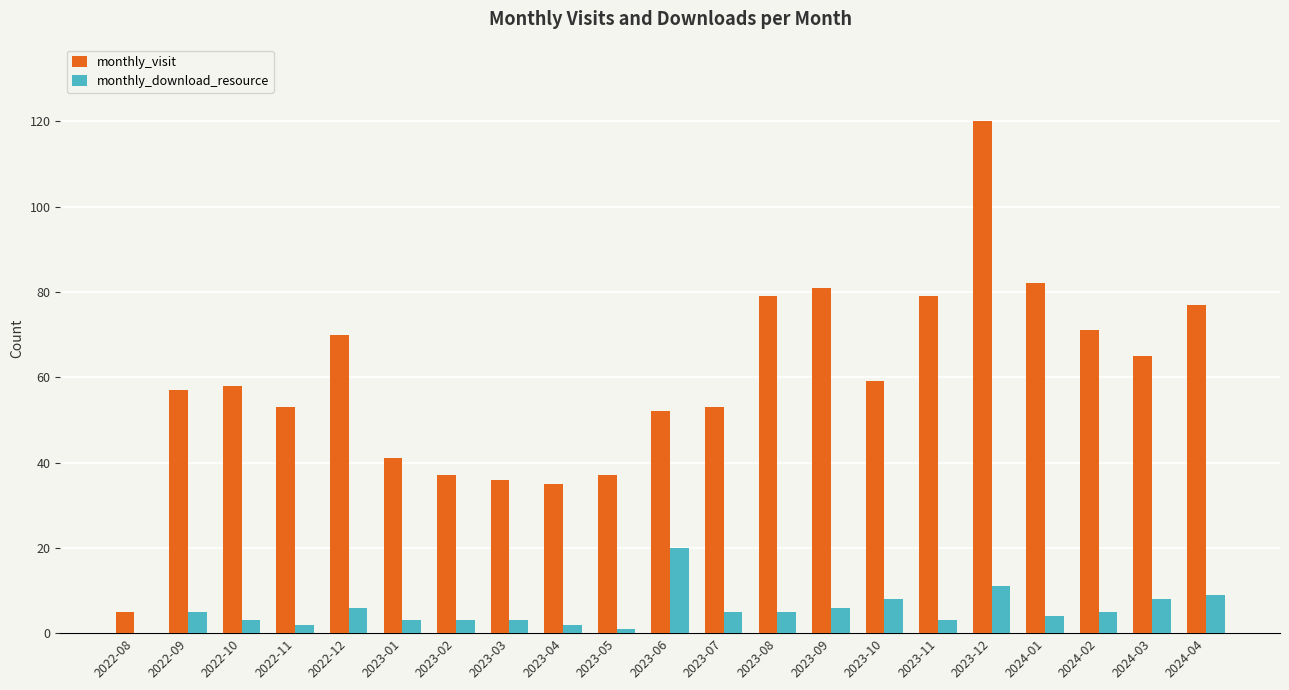

How many groups of bars are there?

21